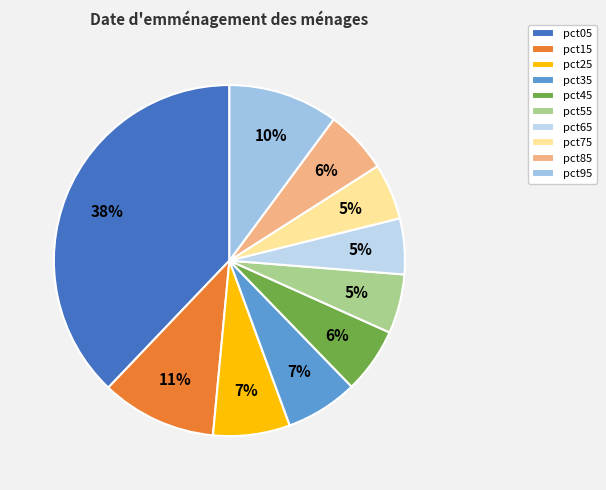

Count the number of slices in the pie.

10